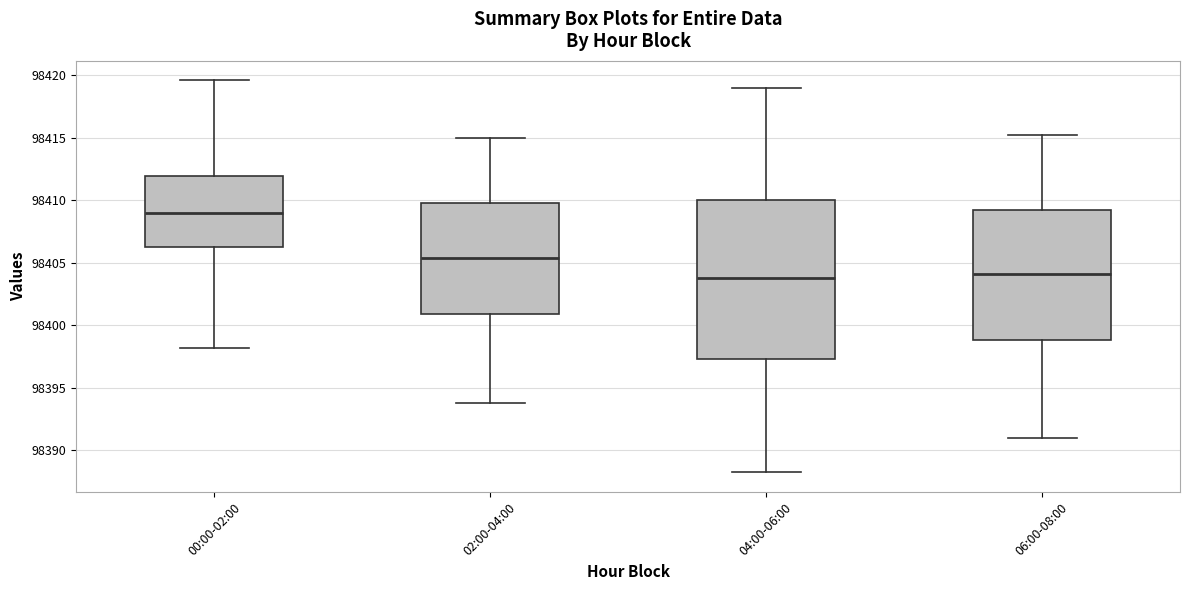

Which box is the tallest, from its lower edge to its upper edge?

04:00-06:00